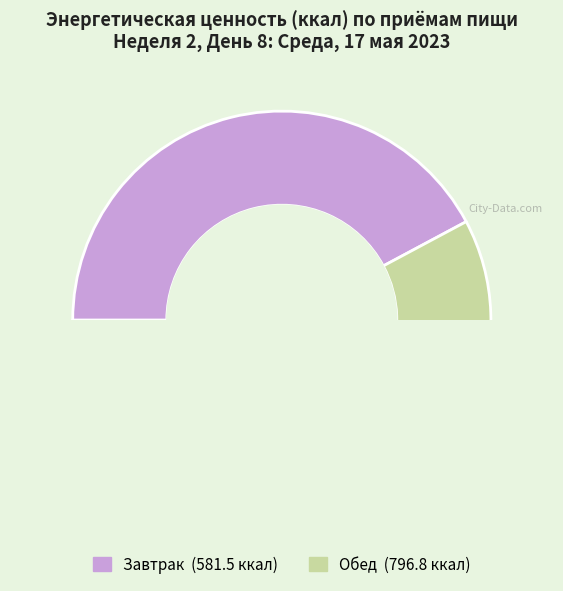

Rank the categories by value from highest to lowest.

Обед, Завтрак